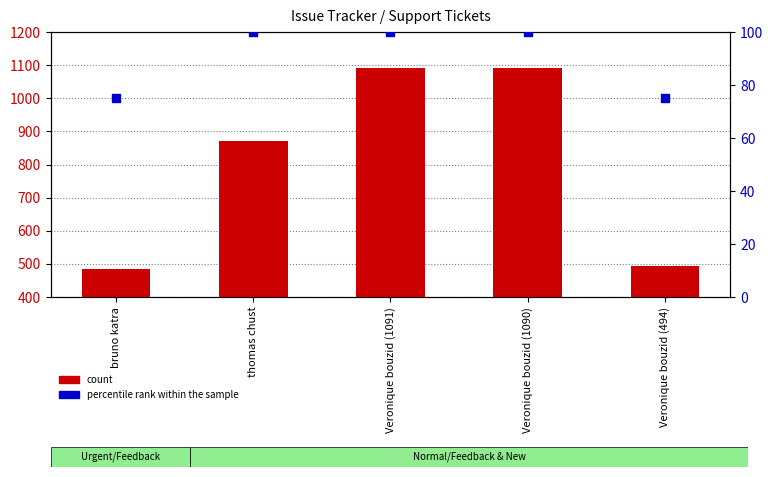

Which series contains the lowest Y value?

percentile rank within the sample